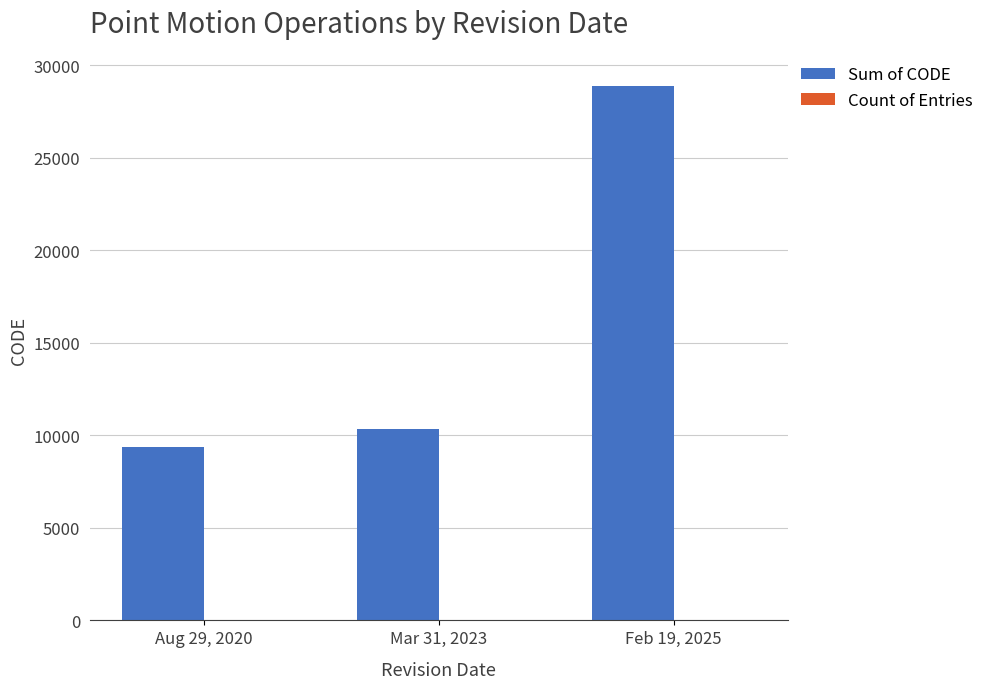

Between Mar 31, 2023 and Feb 19, 2025, which series saw the biggest shift?

Sum of CODE